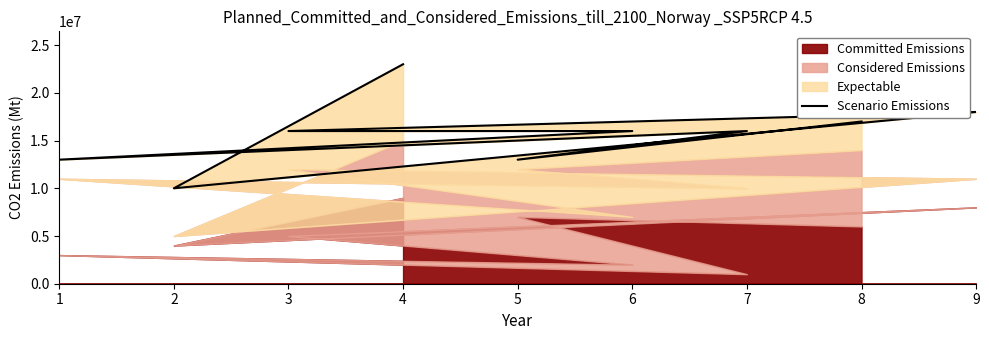

The value at 8 is 28978346. True or false?

False